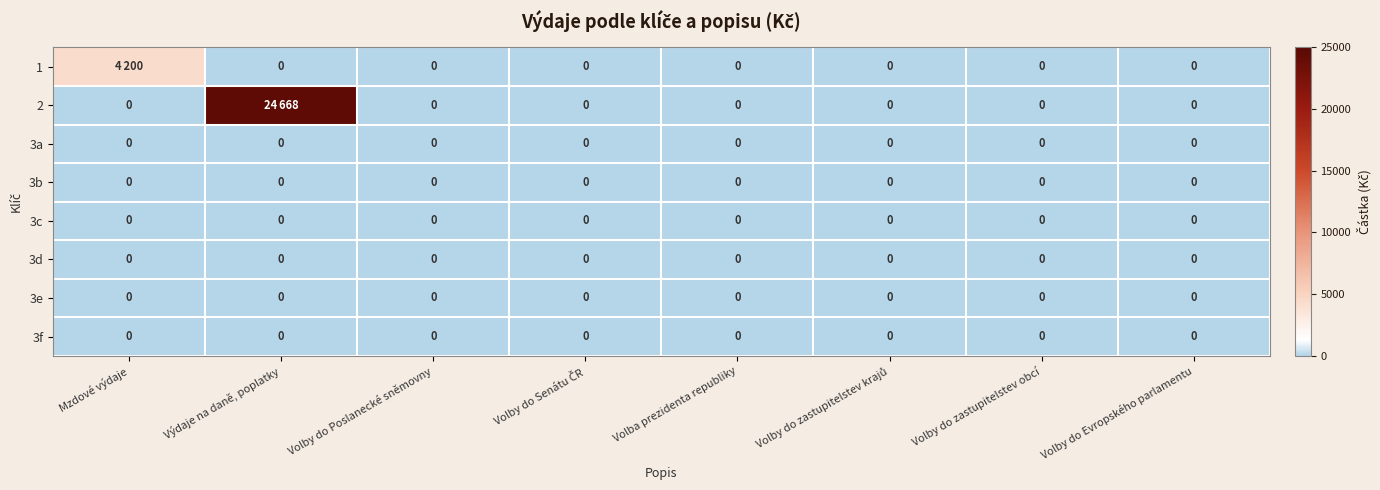

What is the difference between the maximum and minimum values in the 1 series?

4200